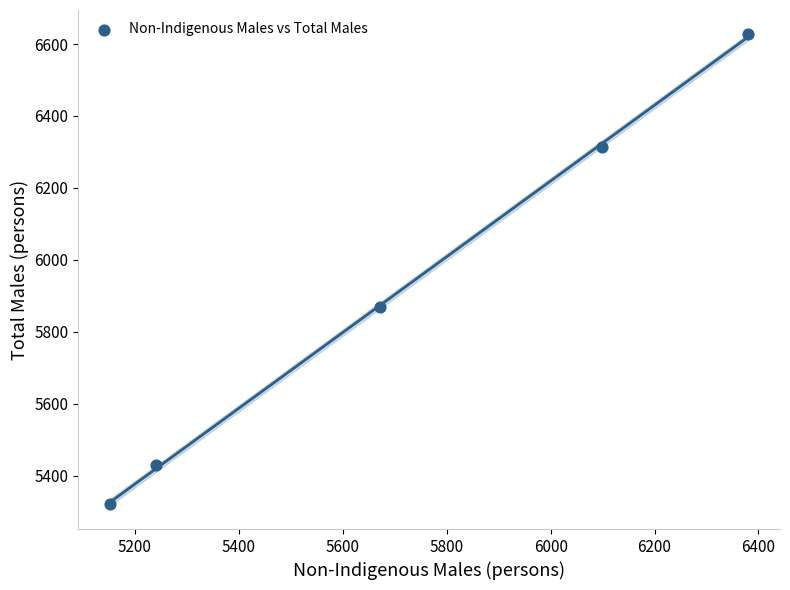

What Y value in the scatter plot is closest to 5975?

5868